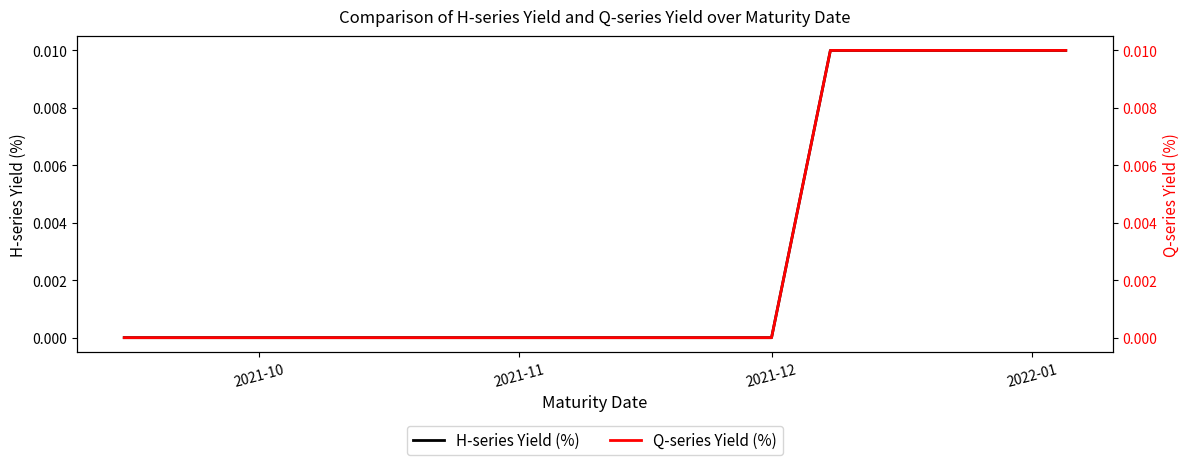

At which label is H-series Yield (%) closest to 0?

2021-10